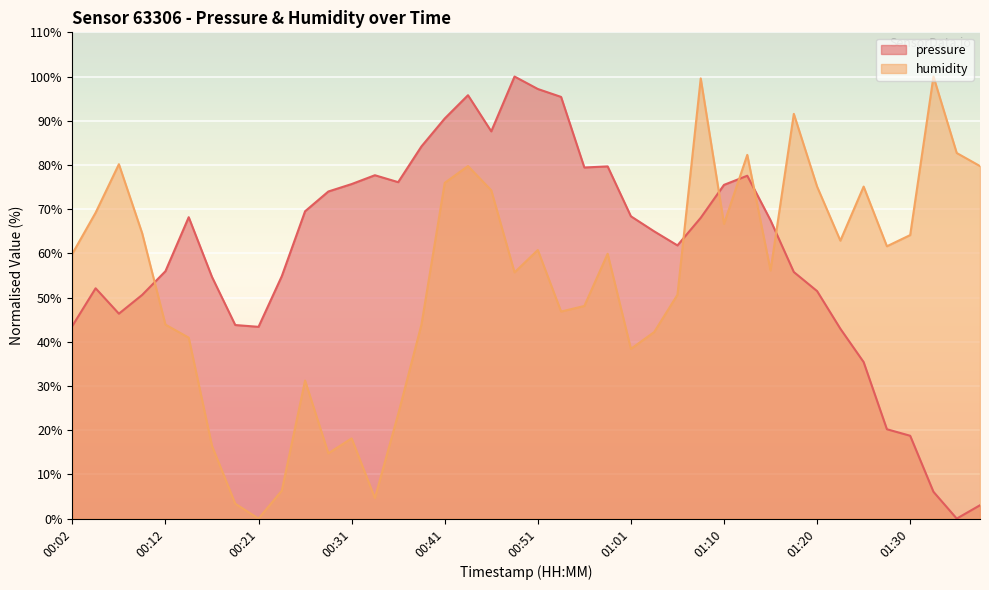

How many interior local valleys does the pressure series have?

7